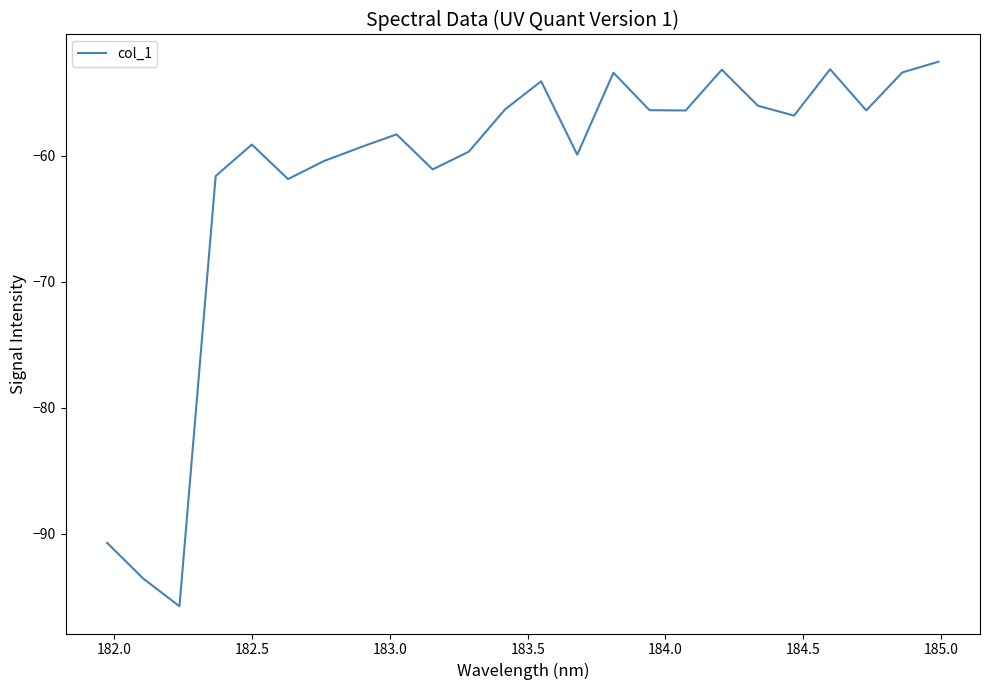

What is the maximum value shown in the chart?

-52.5